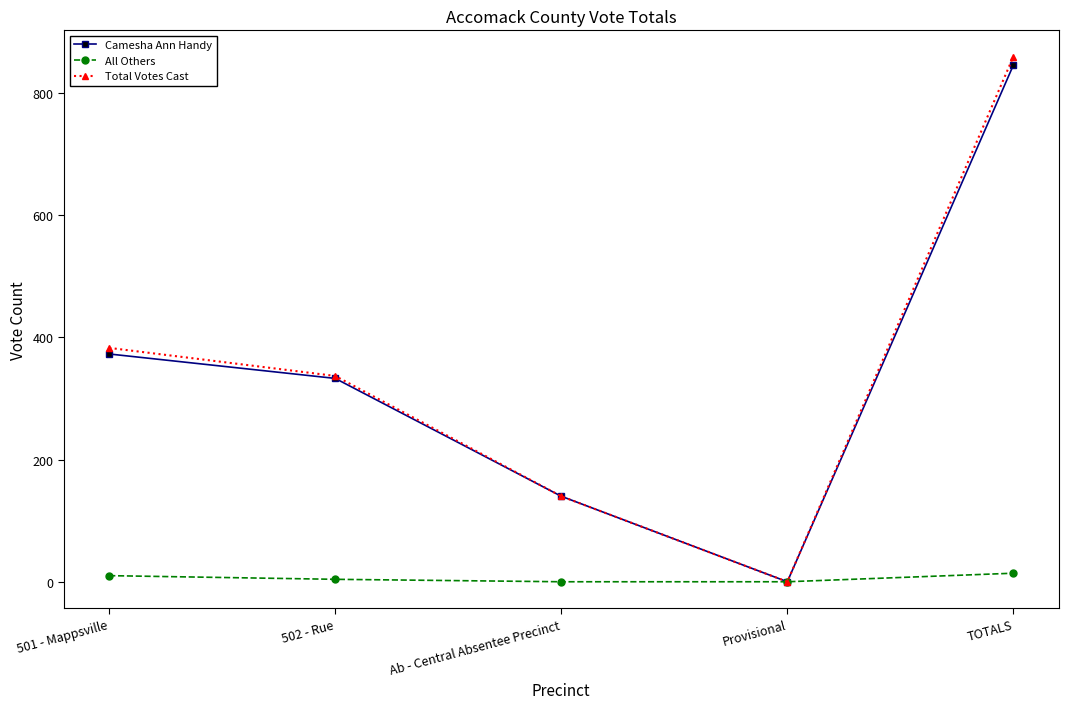

How many data points does each series have?

5